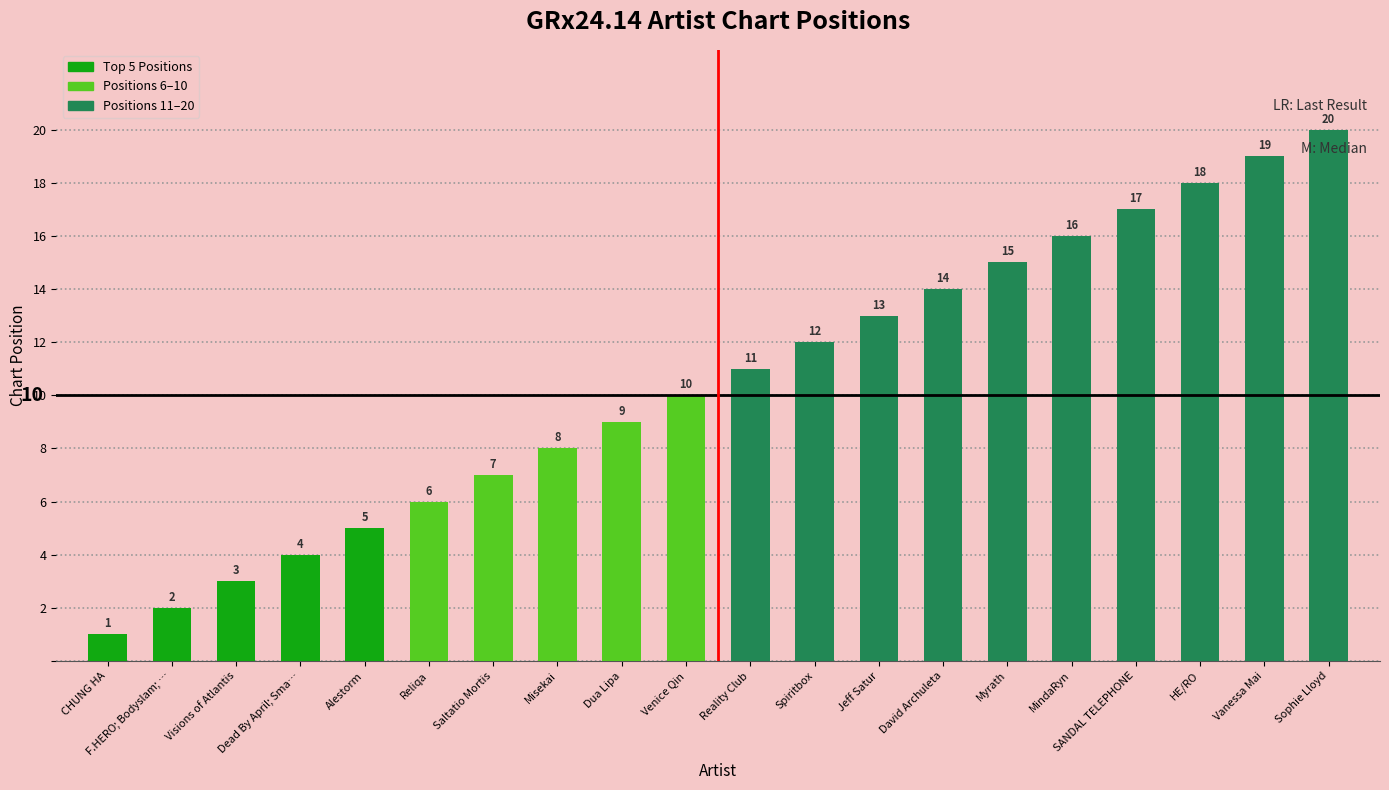

What is the difference between the values at F.HERO; Bodyslam; … and Dua Lipa?

7